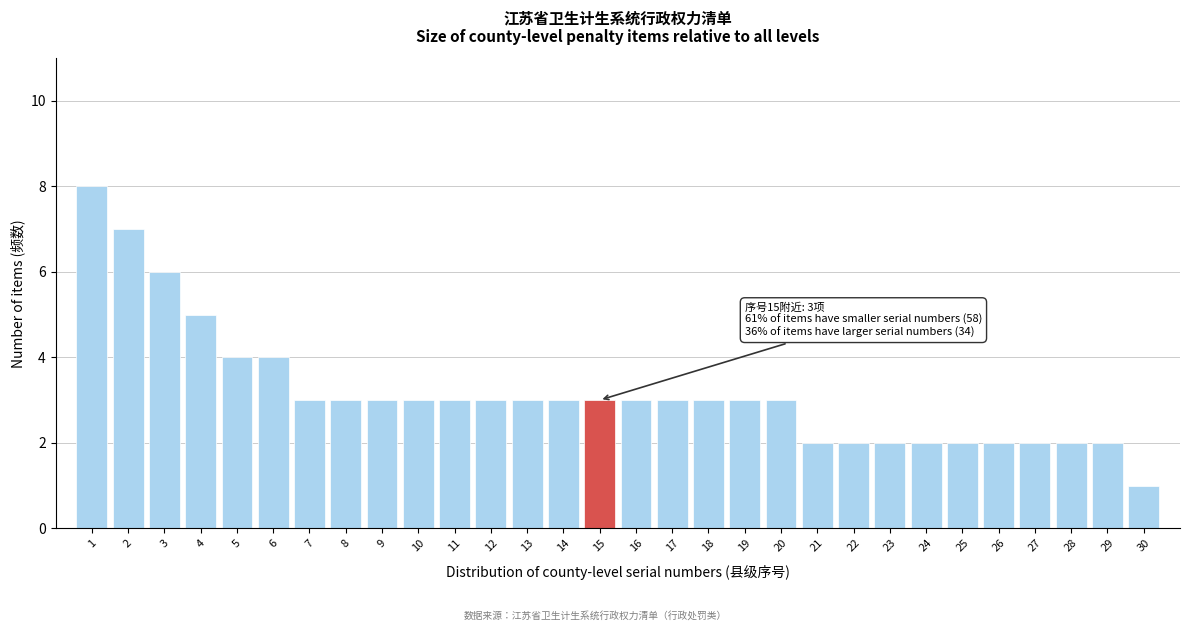

Which range on the x-axis has the tallest bar?

0.5 to 1.5